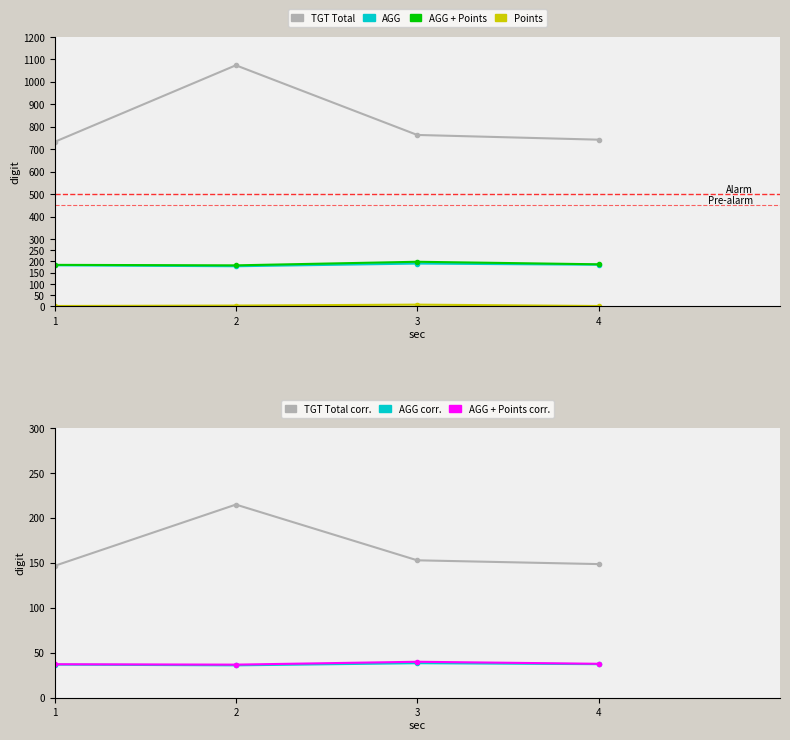

How many data points in Points are above 4?

1